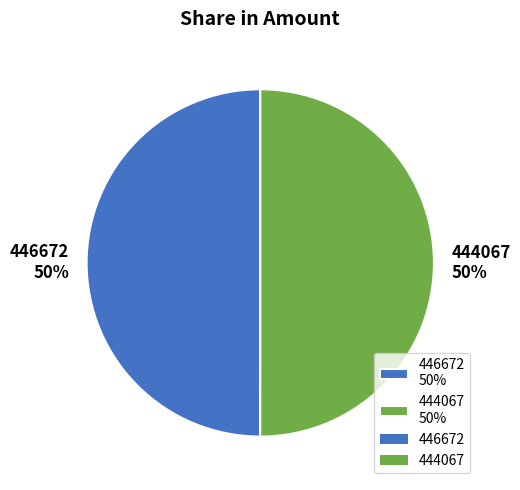

Combined, do 444067 50% and 446672 50% account for over 50%?

Yes